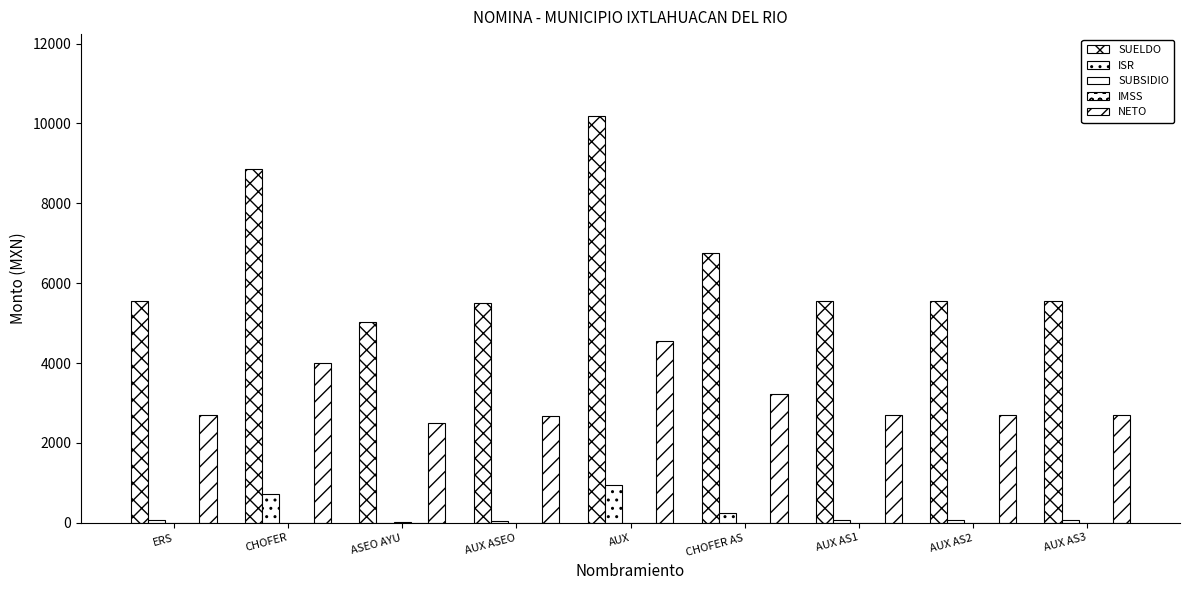

Read the NETO value at AUX AS1.

2703.8